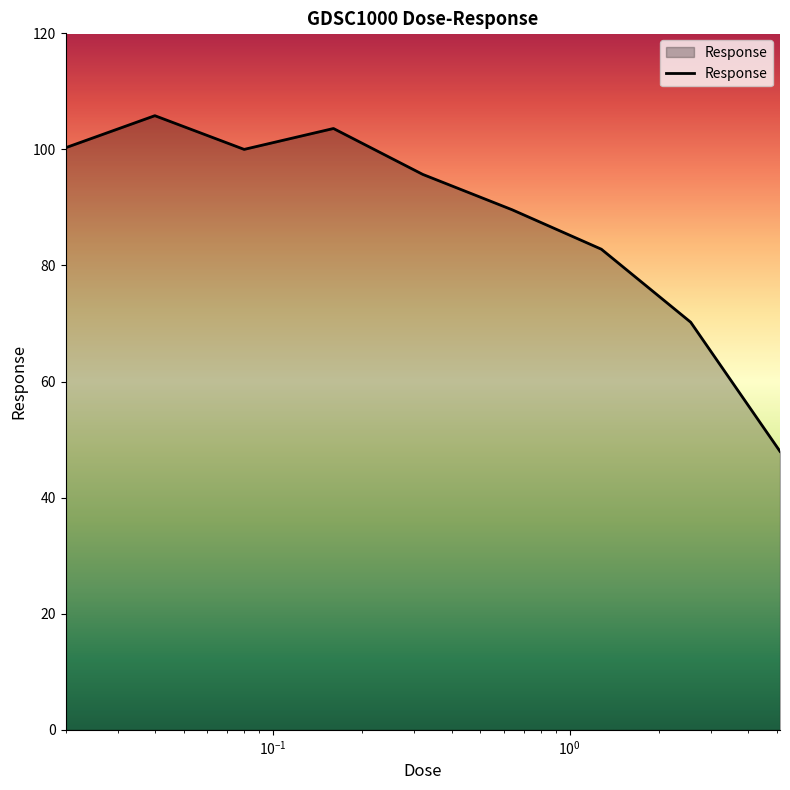

What is the maximum value shown in the chart?

105.8